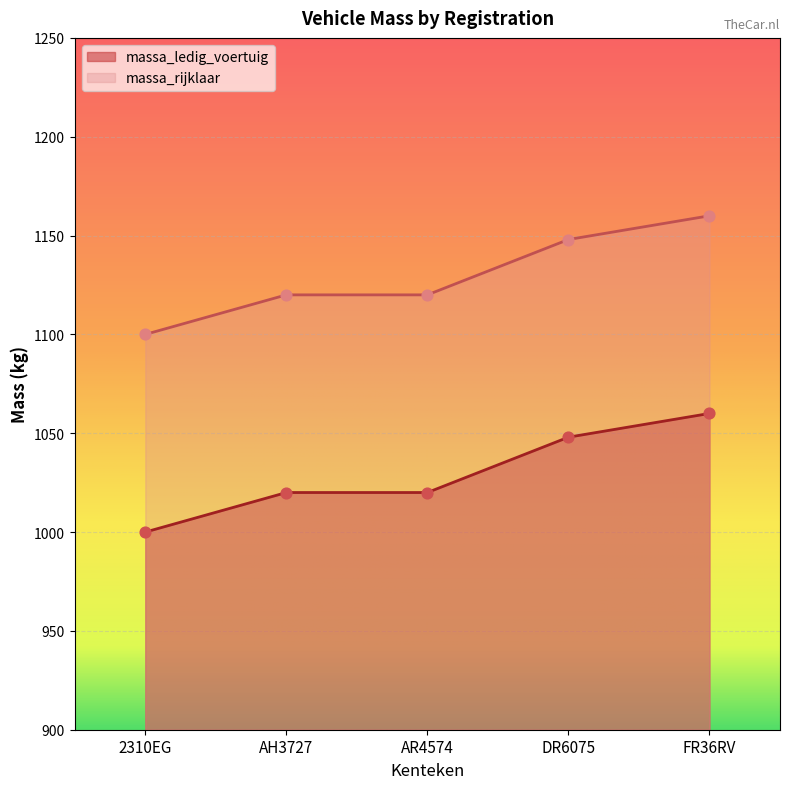

At which category is the sum across all series the highest?

FR36RV